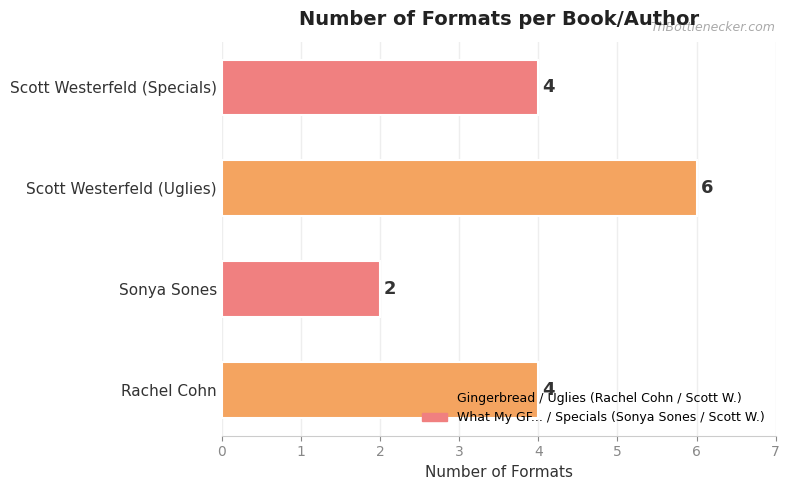

Are the bars horizontal?

Yes